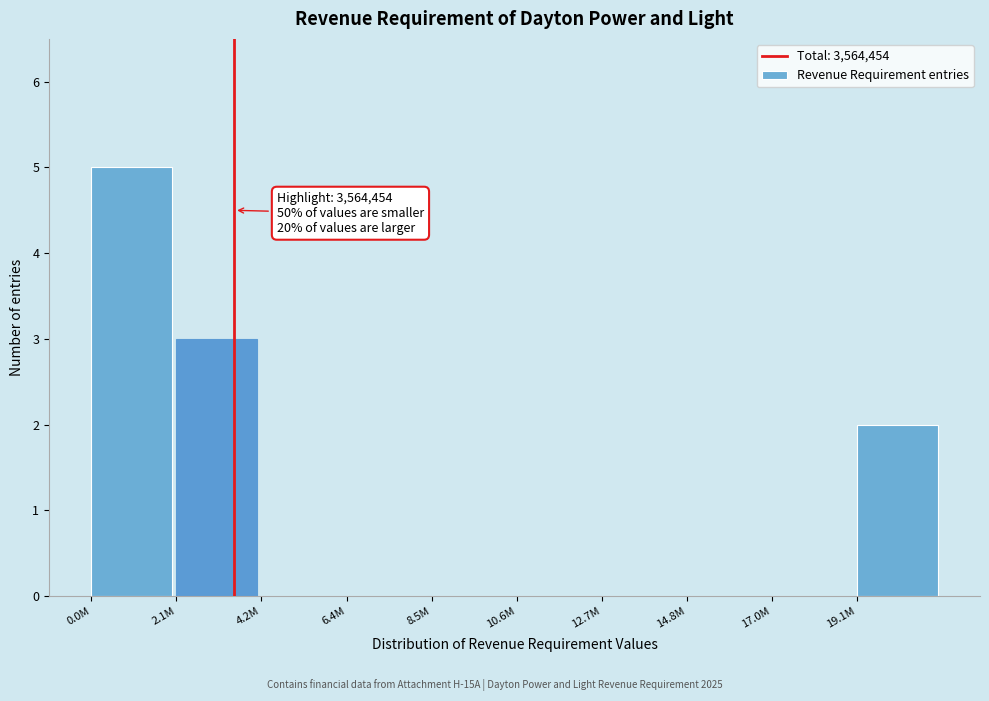

Reading right to left, list all the values displayed in this chart.

19.1M=2	17.0M=0	14.8M=0	12.7M=0	10.6M=0	8.5M=0	6.4M=0	4.2M=0	2.1M=3	0.0M=5